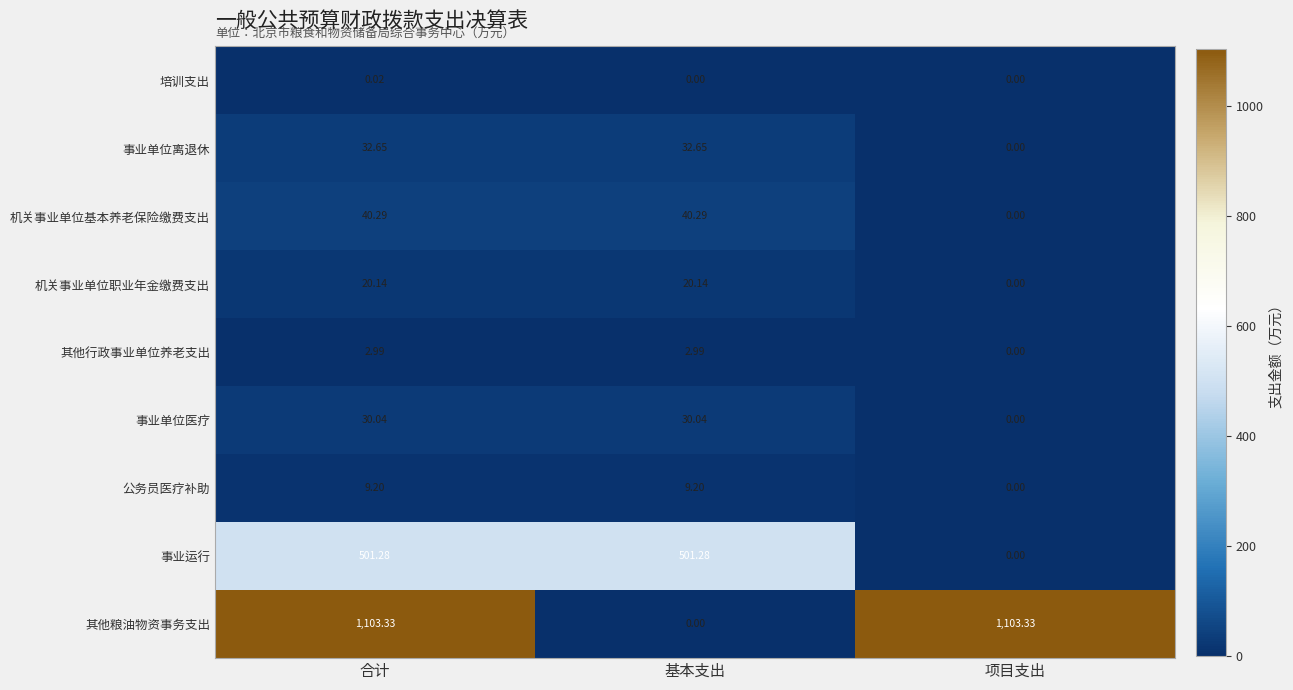

Is the value of 事业单位医疗 at 合计 greater than the value of 事业运行 at 项目支出?

Yes